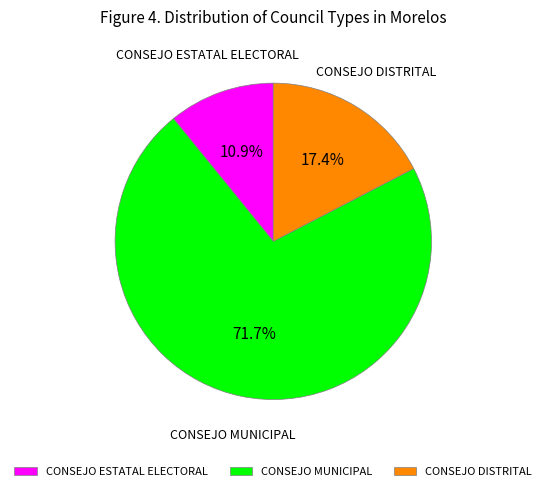

To the nearest percent, what percentage of the pie is CONSEJO ESTATAL ELECTORAL?

11%